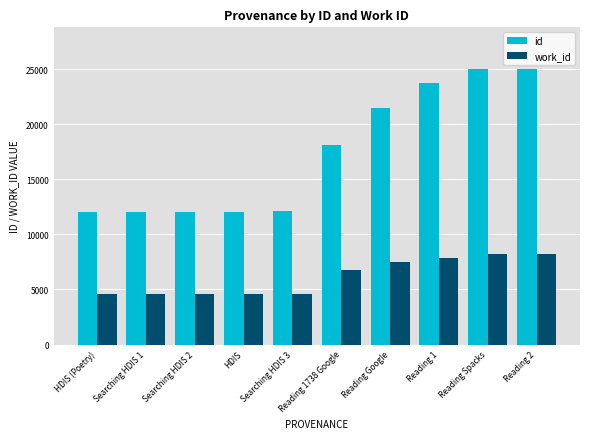

How many groups of bars are there?

10